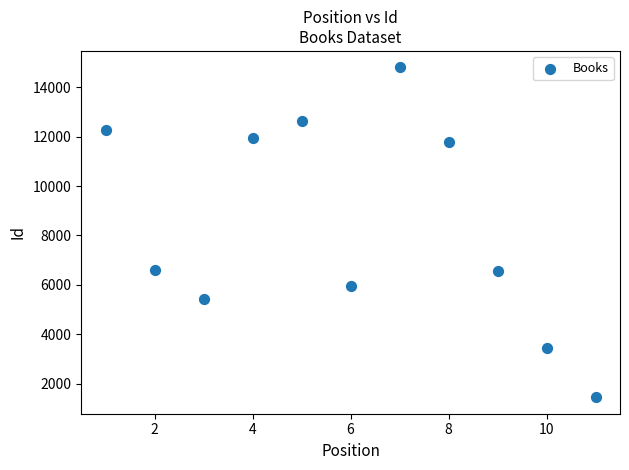

What is the range of X values (max minus min)?

10